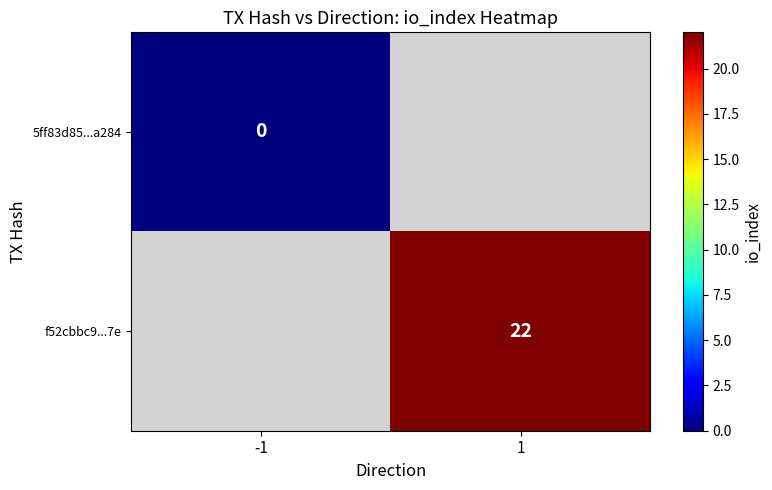

The f52cbbc9...7e series shows 33 at 1. True or false?

False